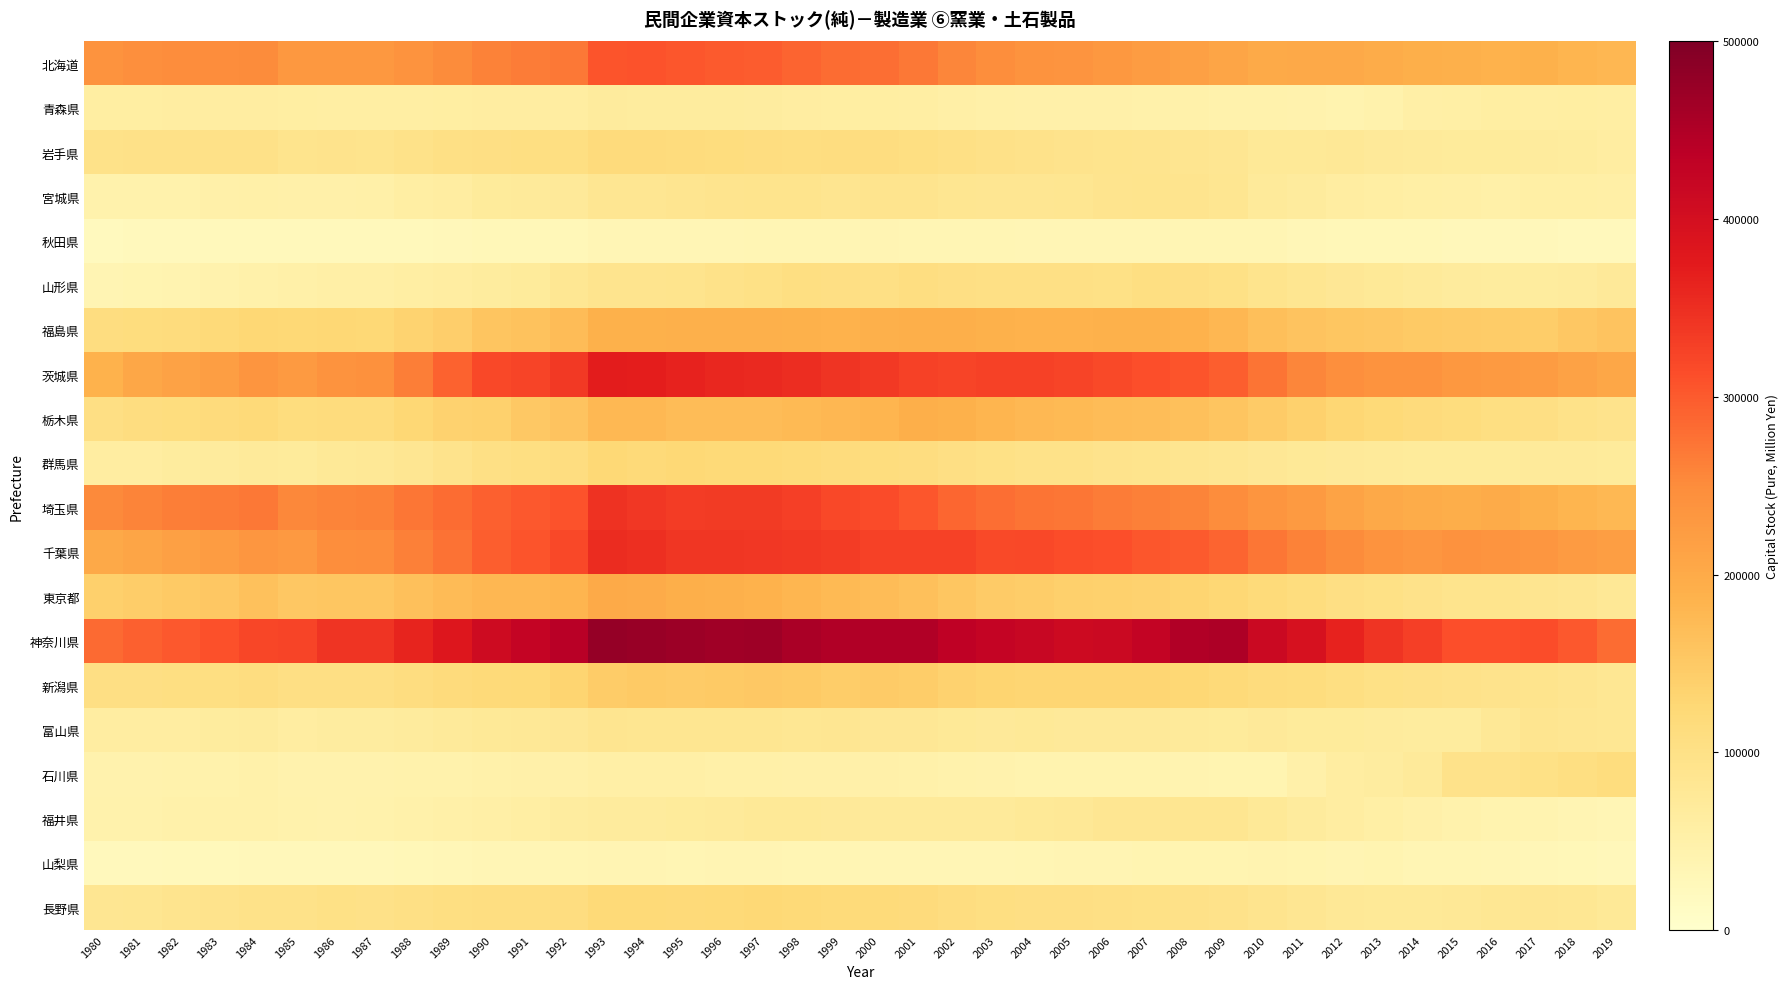

What is the total value across all series at 2006?

2960492